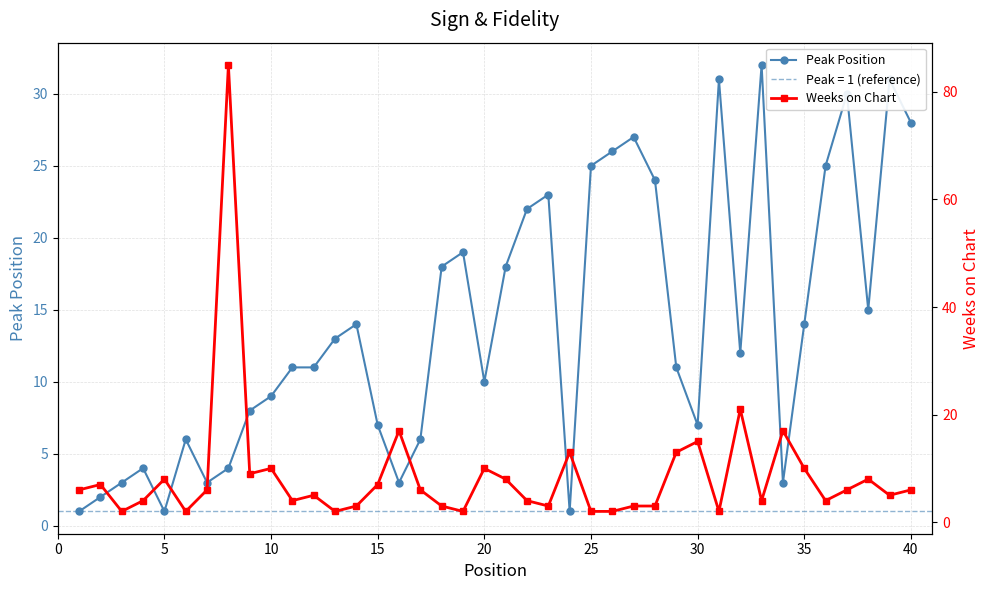

What is the sum of all Weeks on Chart values?

347